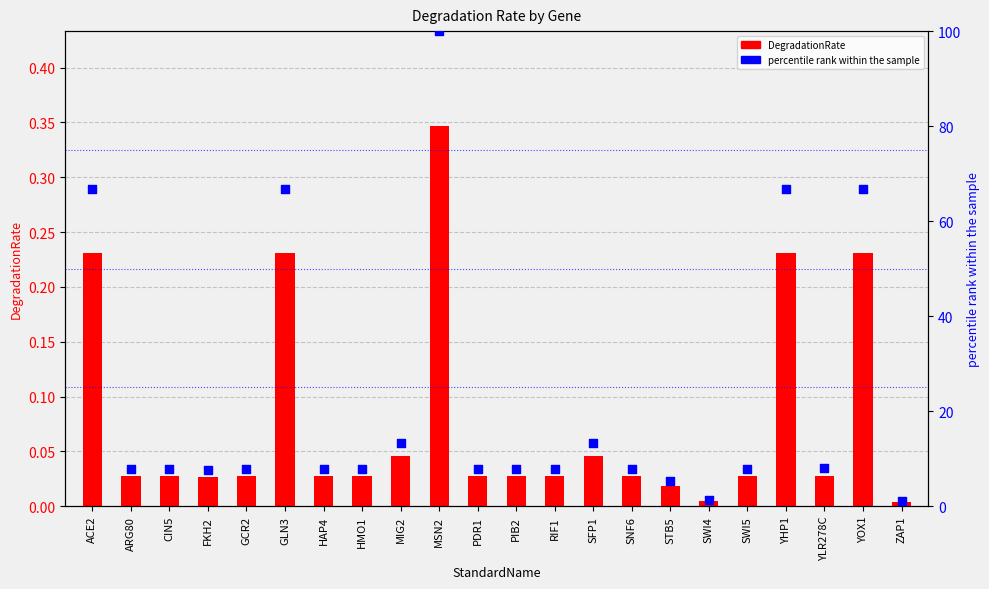

At which category is the sum across all series the highest?

MSN2